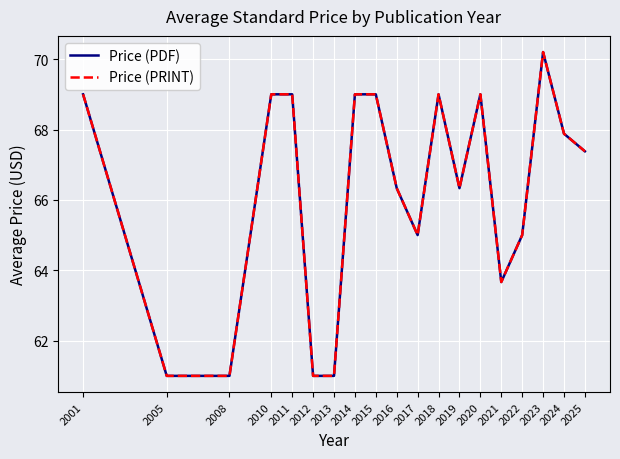

Is the value of Price (PRINT) at 2018 greater than the value of Price (PDF) at 2010?

No